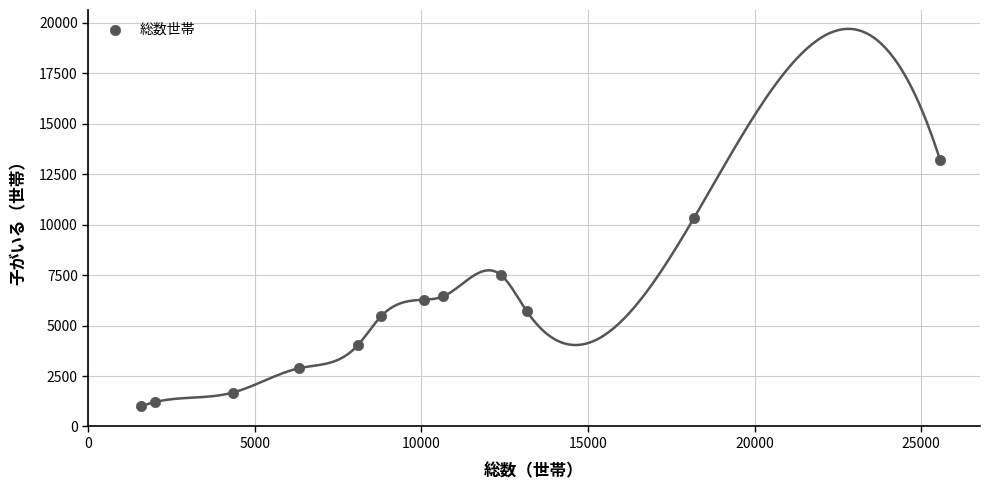

What Y value in the scatter plot is closest to 7100?

7490